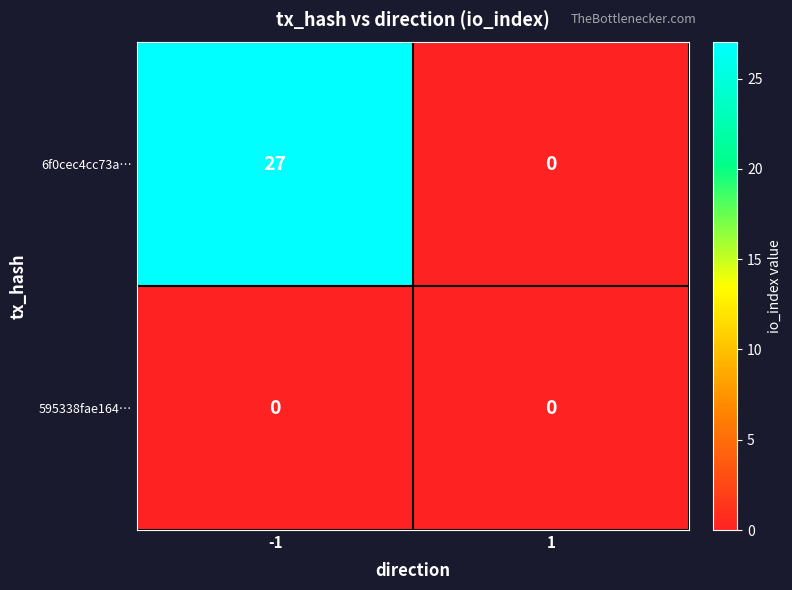

Reading left to right, list all the values displayed in this chart.

6f0cec4cc73a…: -1=27	1=0
595338fae164…: -1=0	1=0